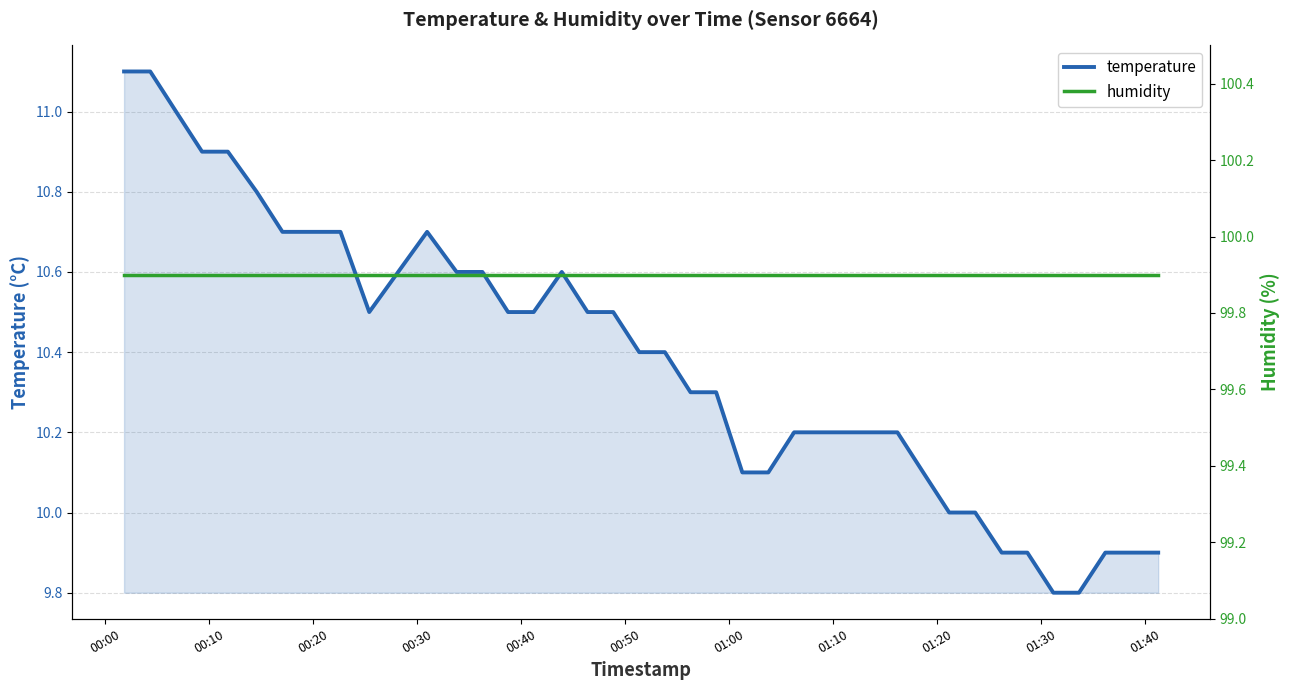

The value of temperature at 22 is 13.9. True or false?

False